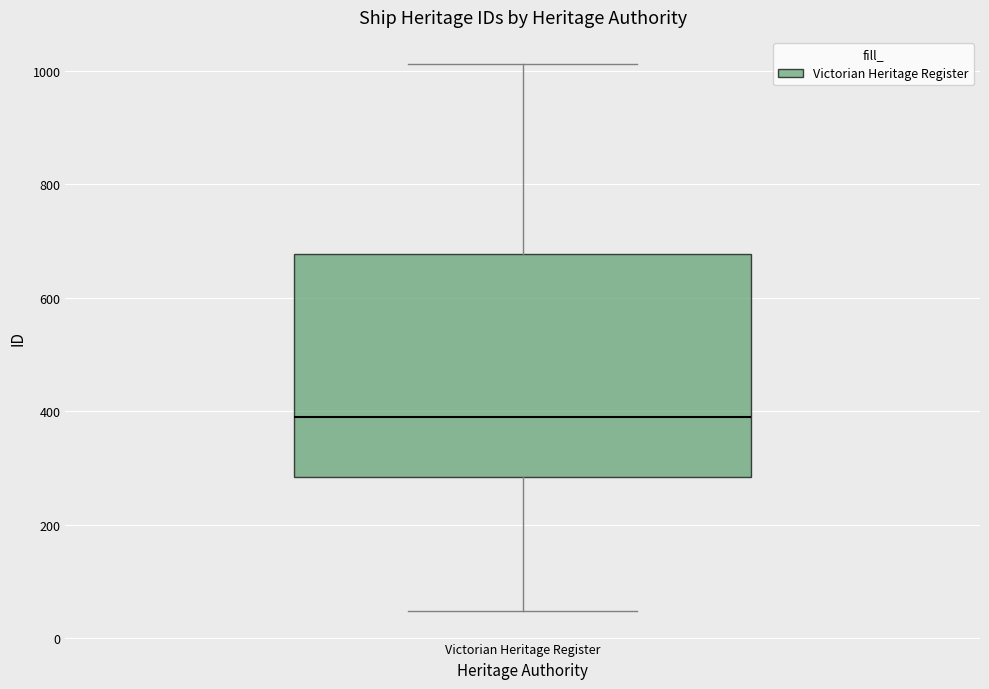

Transcribe this box plot: give where the median line is, the range the box spans, and where the two whiskers end, as read against the y-axis. The values are not printed on the chart, so give them approximately, as read against the axis.

median 380, box 280 to 680, whiskers 40 to 1020